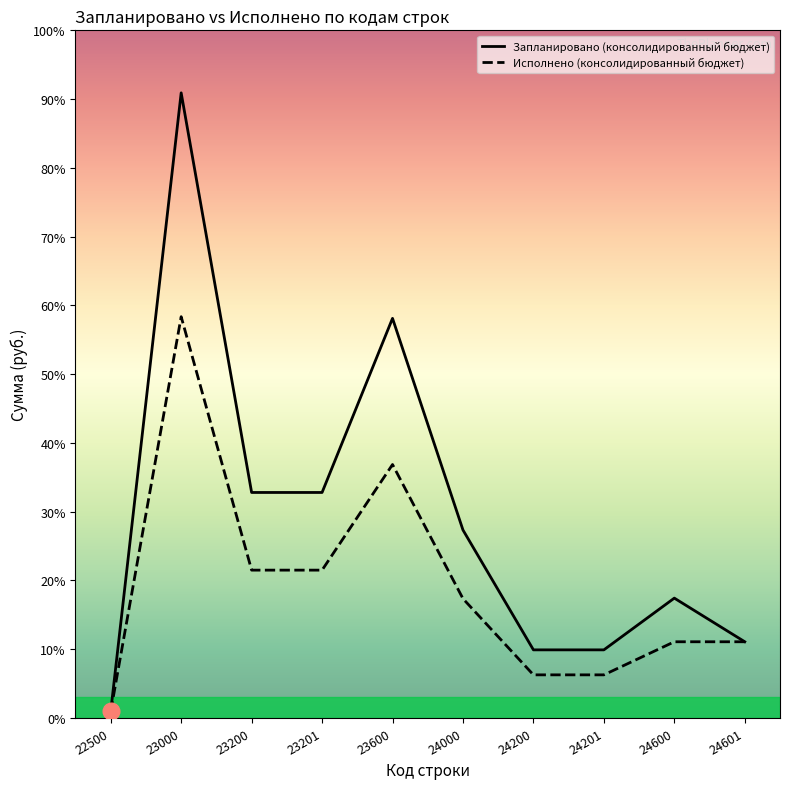

What is the greatest value displayed?

22928700.0